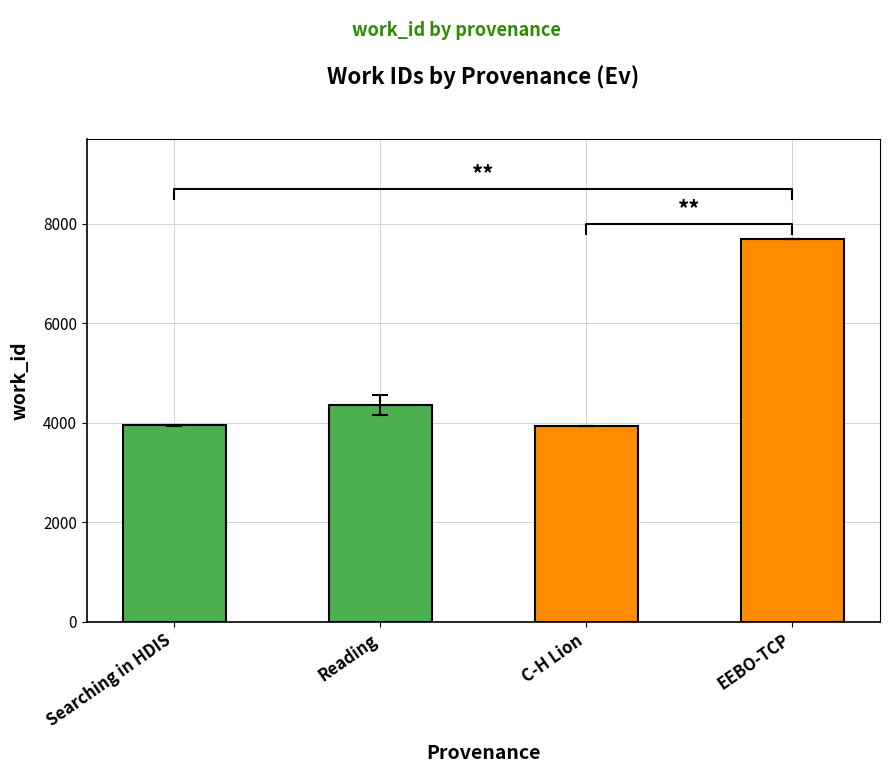

How many bars are there in total?

4